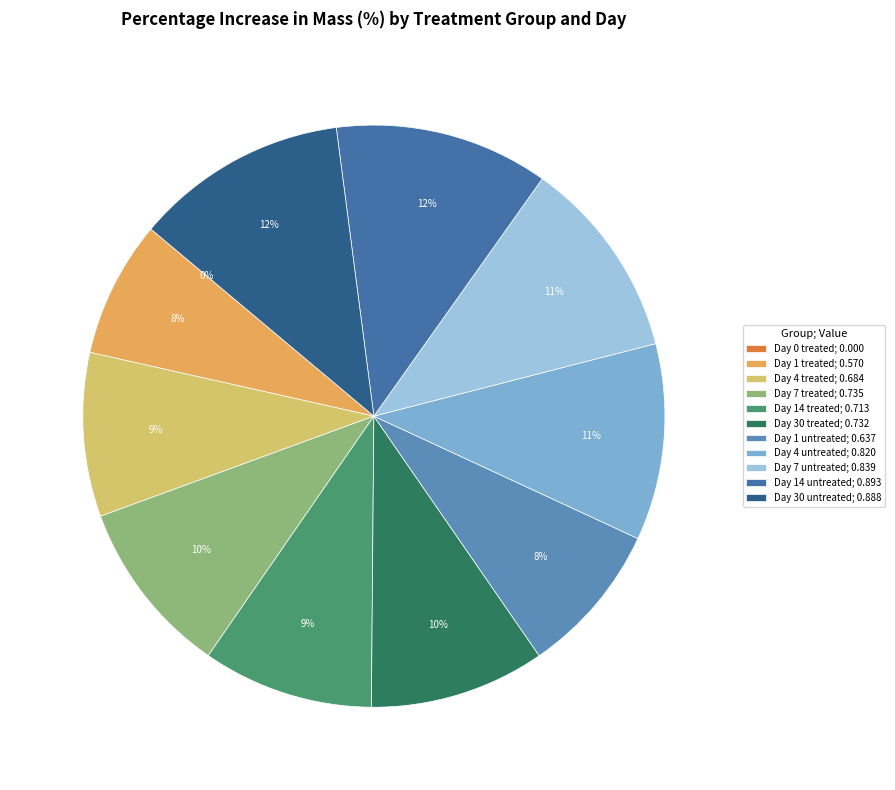

Rank the categories by value from highest to lowest.

Day 14 untreated, Day 30 untreated, Day 7 untreated, Day 4 untreated, Day 7 treated, Day 30 treated, Day 14 treated, Day 4 treated, Day 1 untreated, Day 1 treated, Day 0 treated